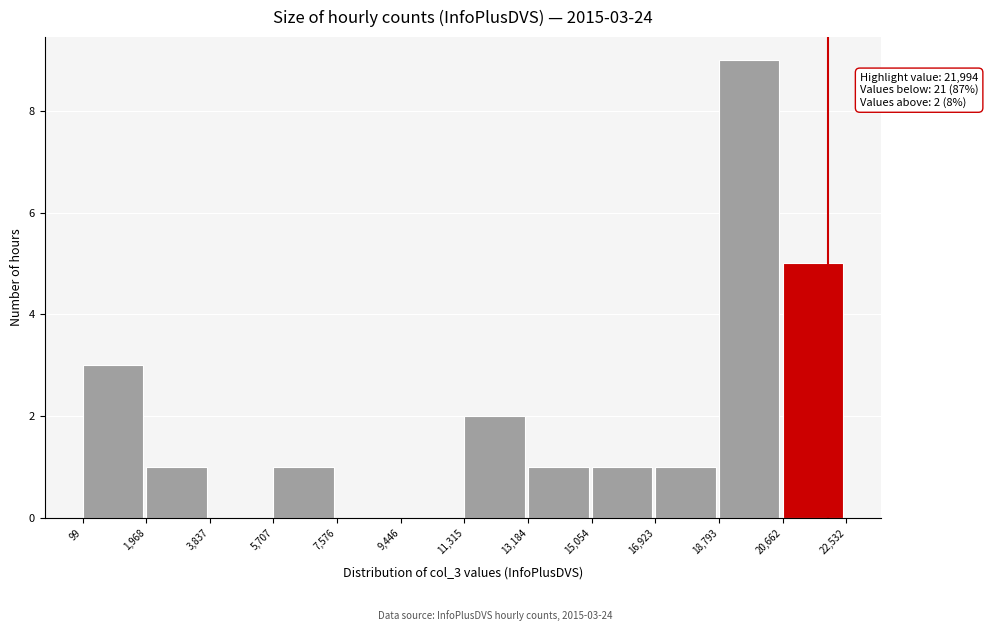

Over which range of the x-axis is the bar tallest?

18,793 to 20,662